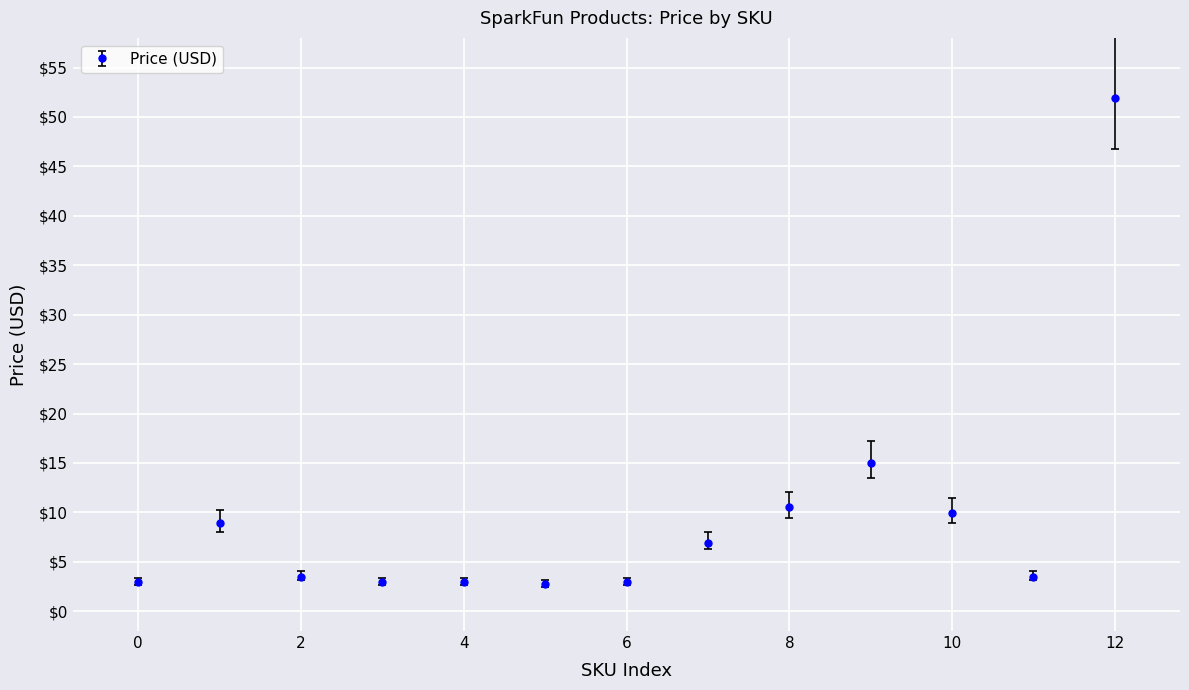

What is the average value?

9.6